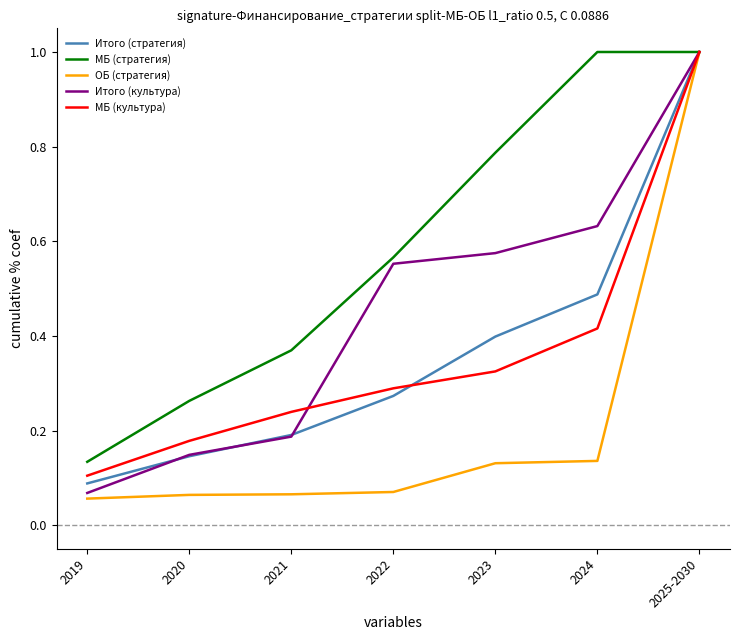

List the labels in order of МБ (культура) value, smallest first.

2019, 2020, 2021, 2022, 2023, 2024, 2025-2030